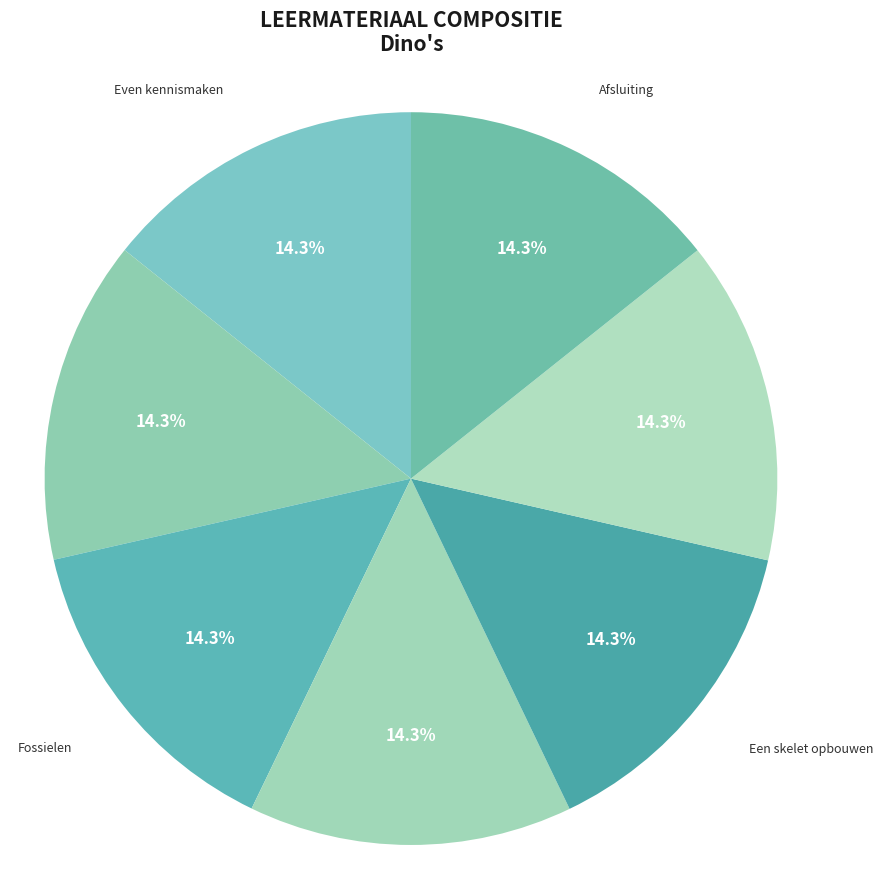

How many segments does this pie chart have?

7